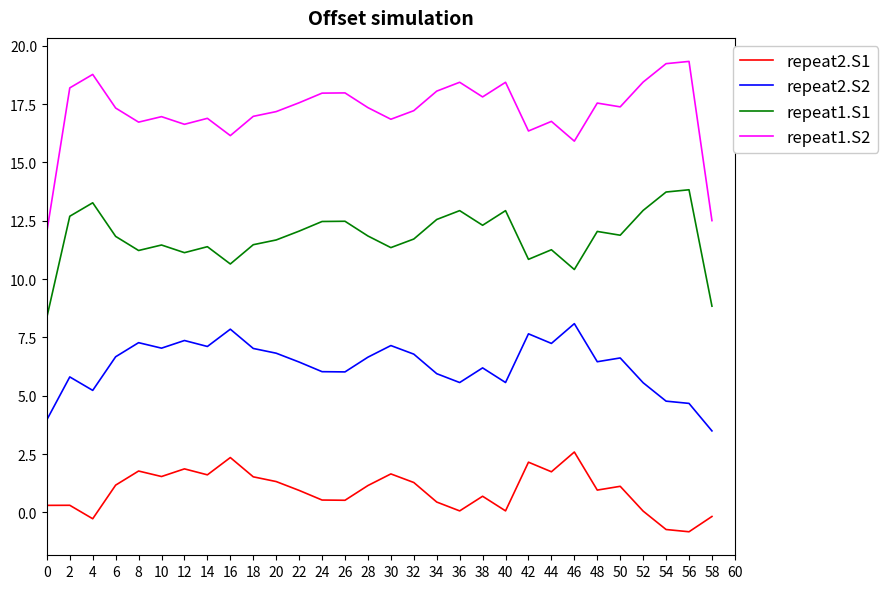

What is the smallest value displayed?

-0.8